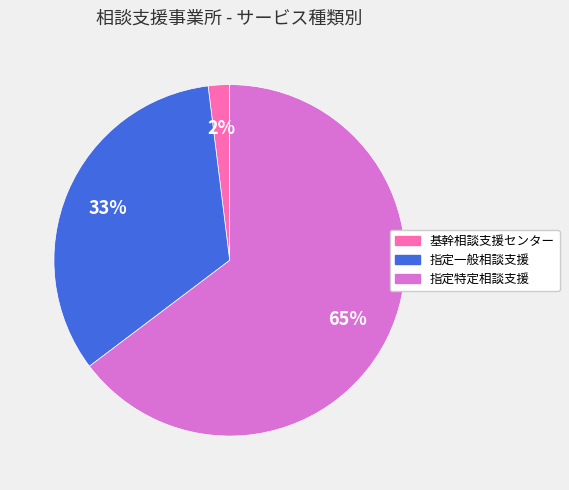

To the nearest percent, what is the difference between the largest and smallest slice percentages?

63%